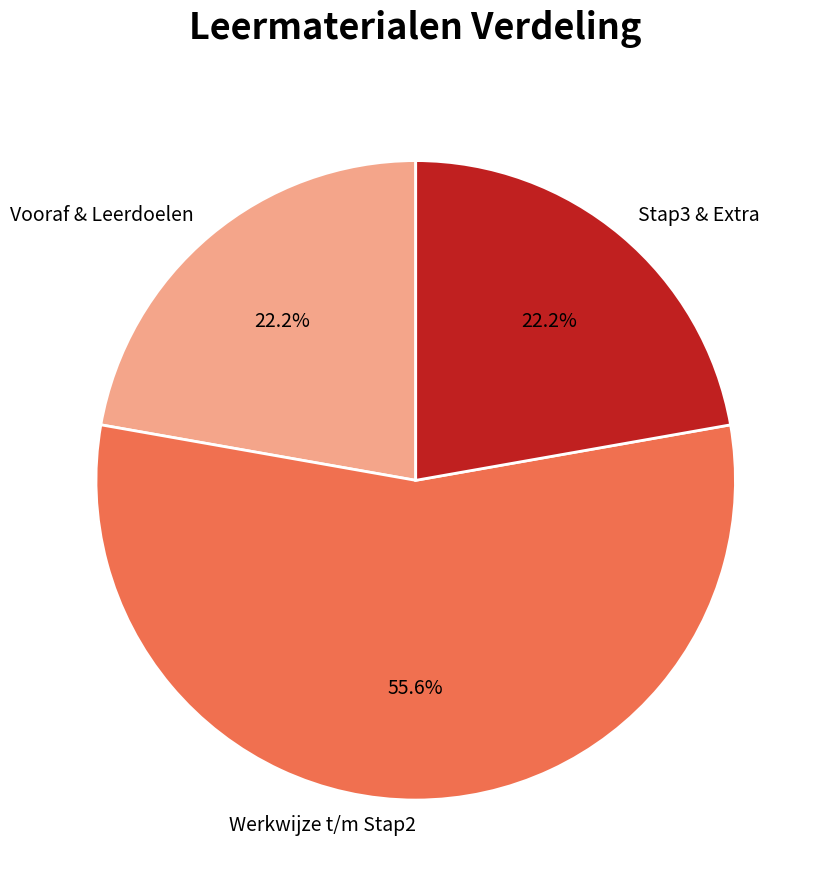

What percentage is NOT represented by Werkwijze t/m Stap2?

44.4%